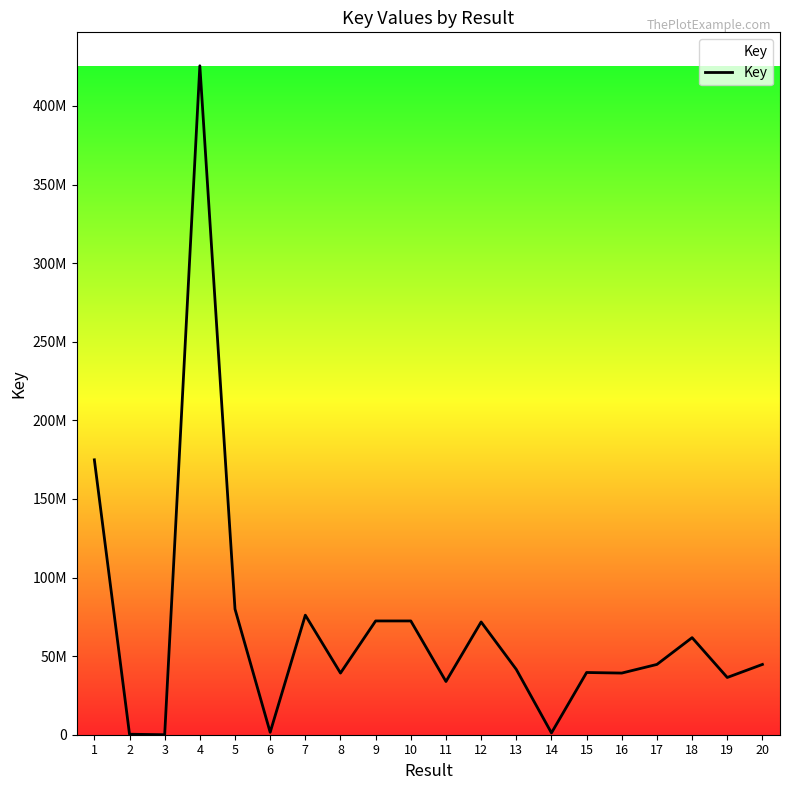

What is the smallest value displayed?

6624